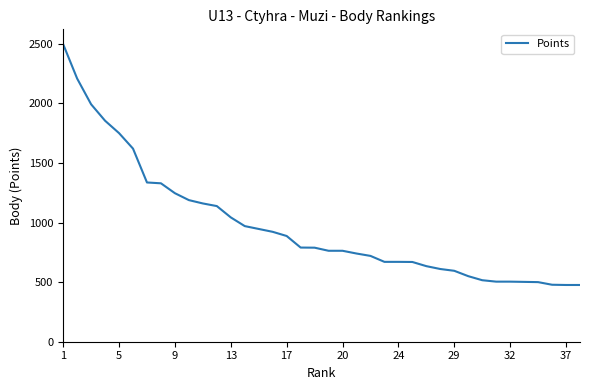

What is the difference between the maximum and minimum values?

2020